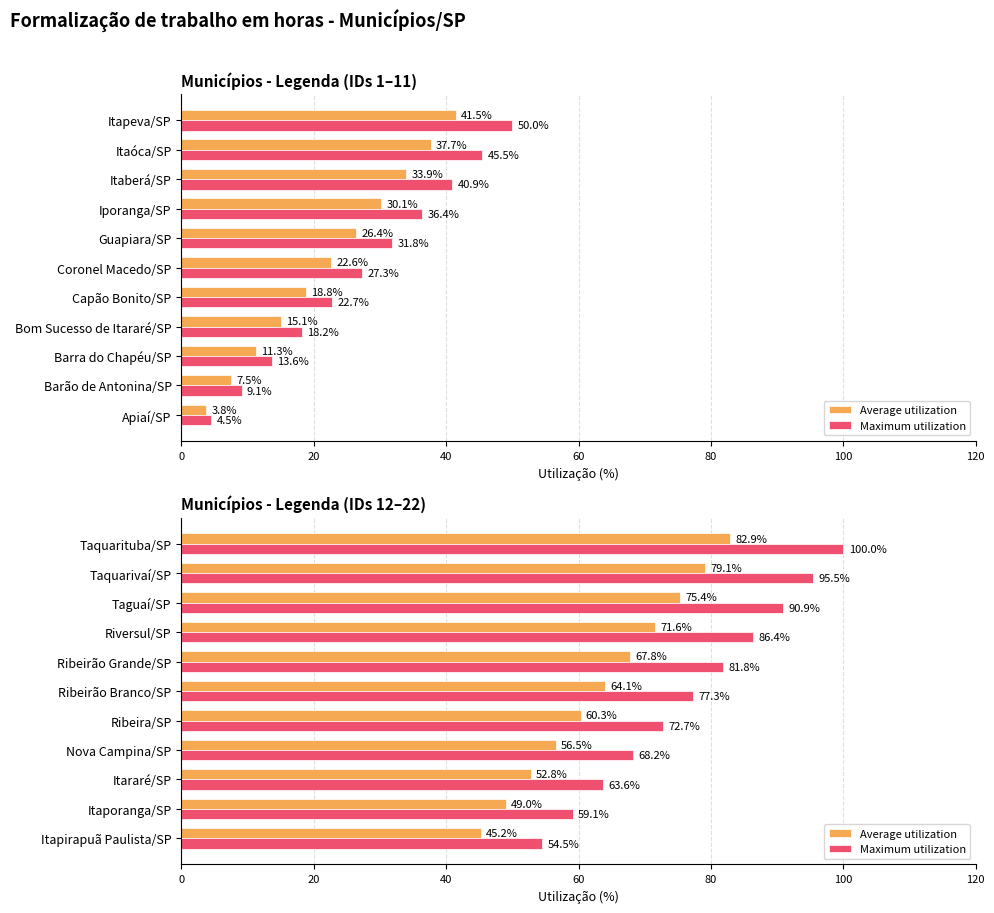

The value of Average utilization at Taguaí/SP is 48.2. True or false?

False